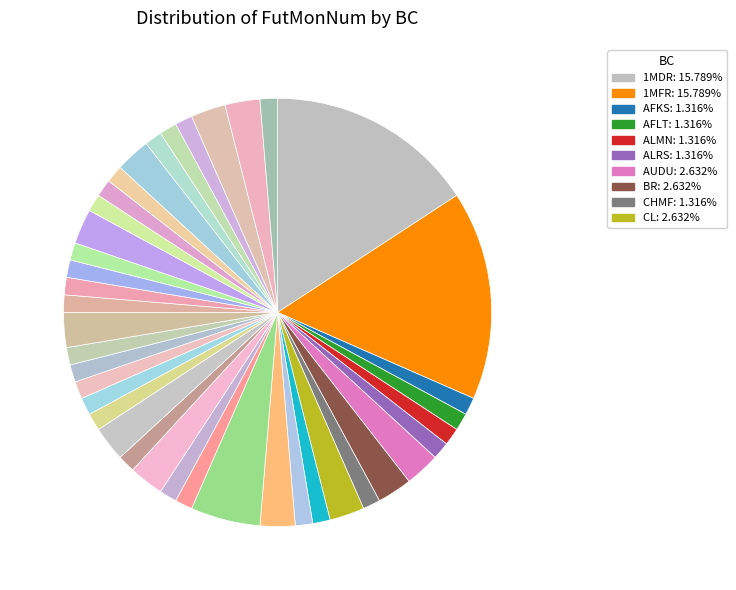

How many slices are in this pie chart?

40